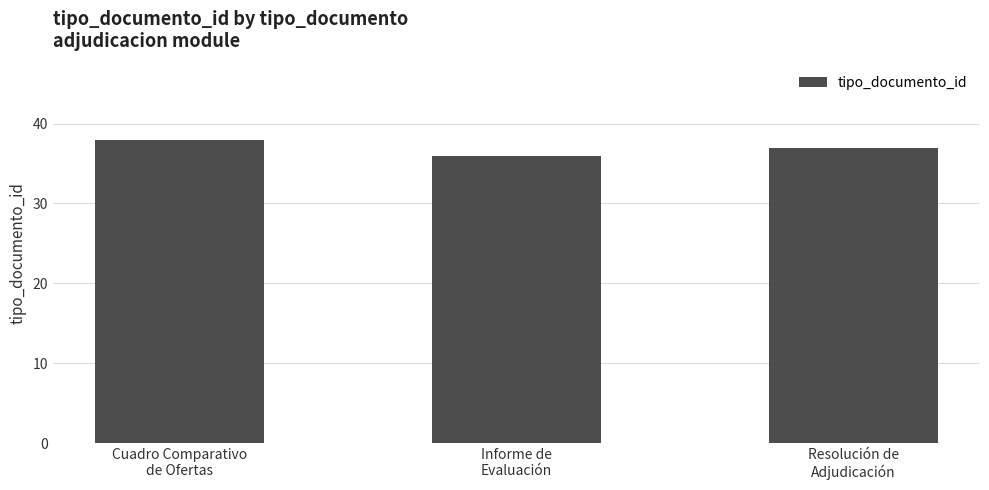

Reading left to right, what are all the values shown in this chart?

Cuadro Comparativo
de Ofertas=38	Informe de
Evaluación=36	Resolución de
Adjudicación=37